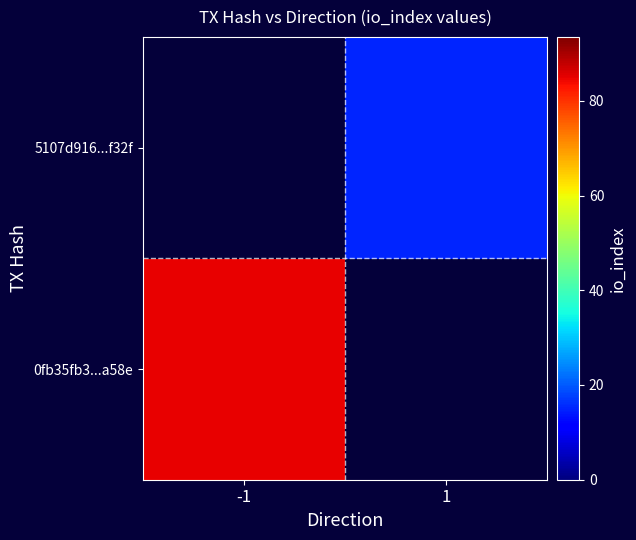

How many series are shown in this chart?

2